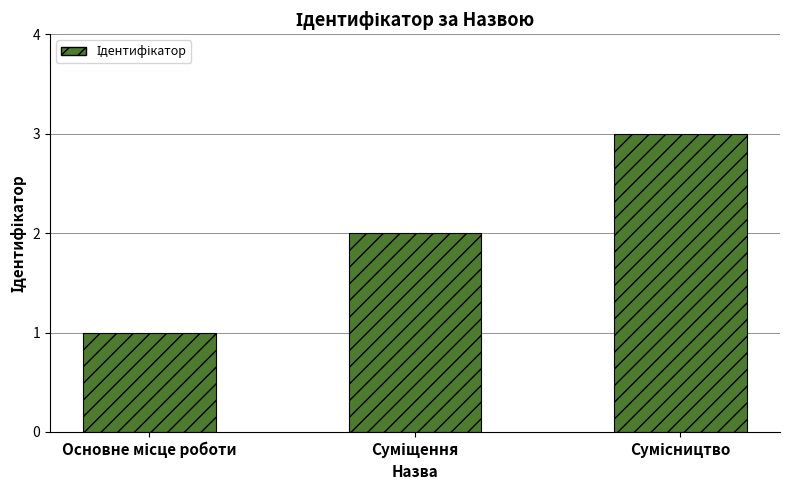

What is the sum of all values?

6